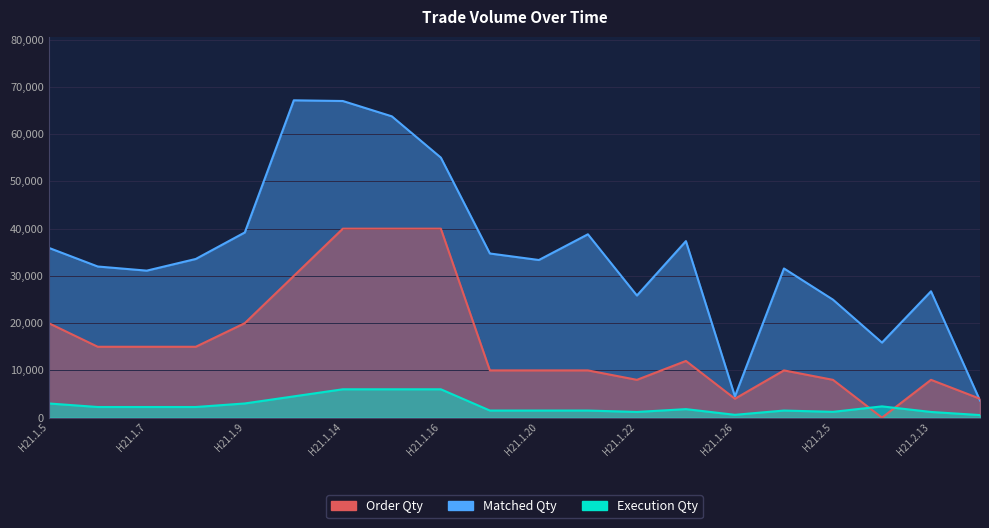

Rank the series by their maximum value, from lowest to highest.

Execution Qty, Order Qty, Matched Qty